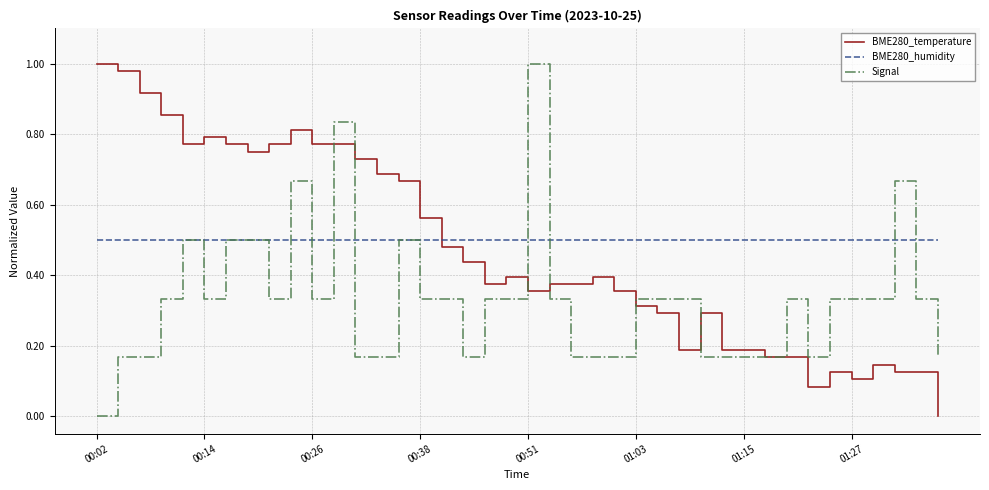

Which series ends up on top after the final intersection of BME280_temperature and BME280_humidity?

BME280_humidity